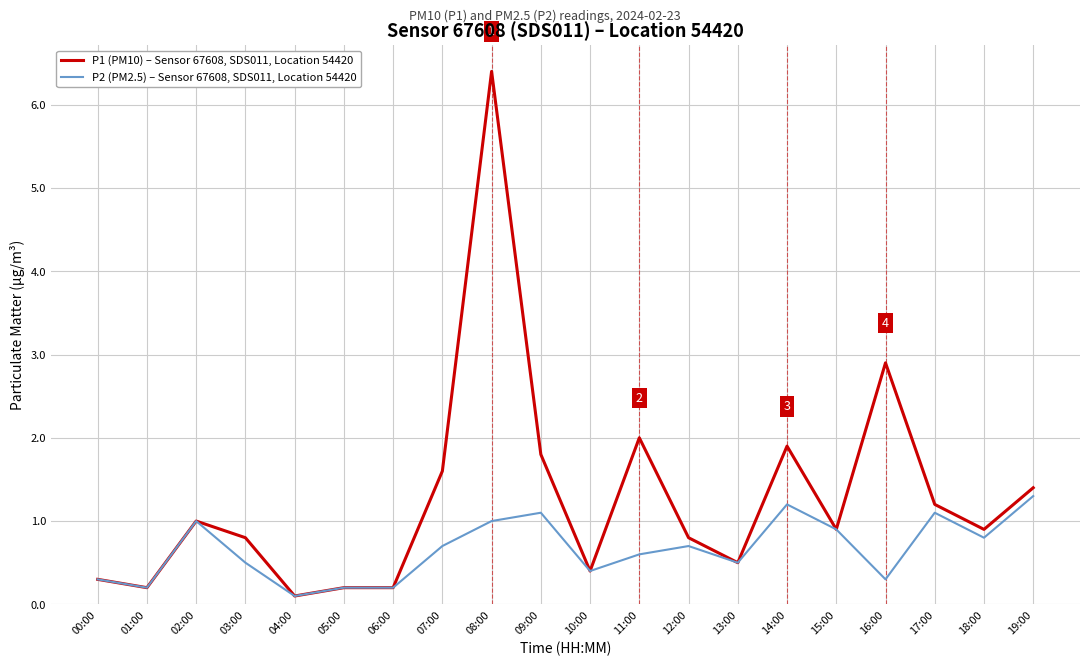

Which category has the highest value across all series?

08:00